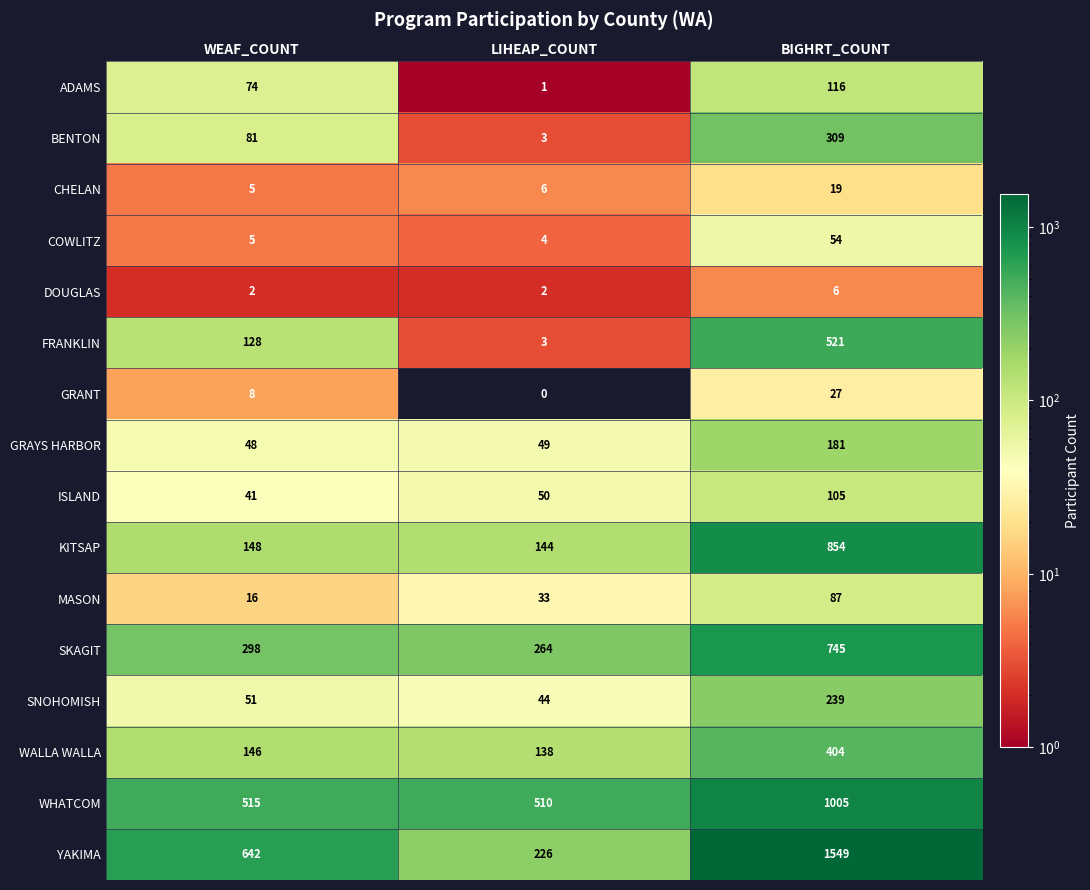

What is the difference between the maximum and second lowest values in the SKAGIT series?

447